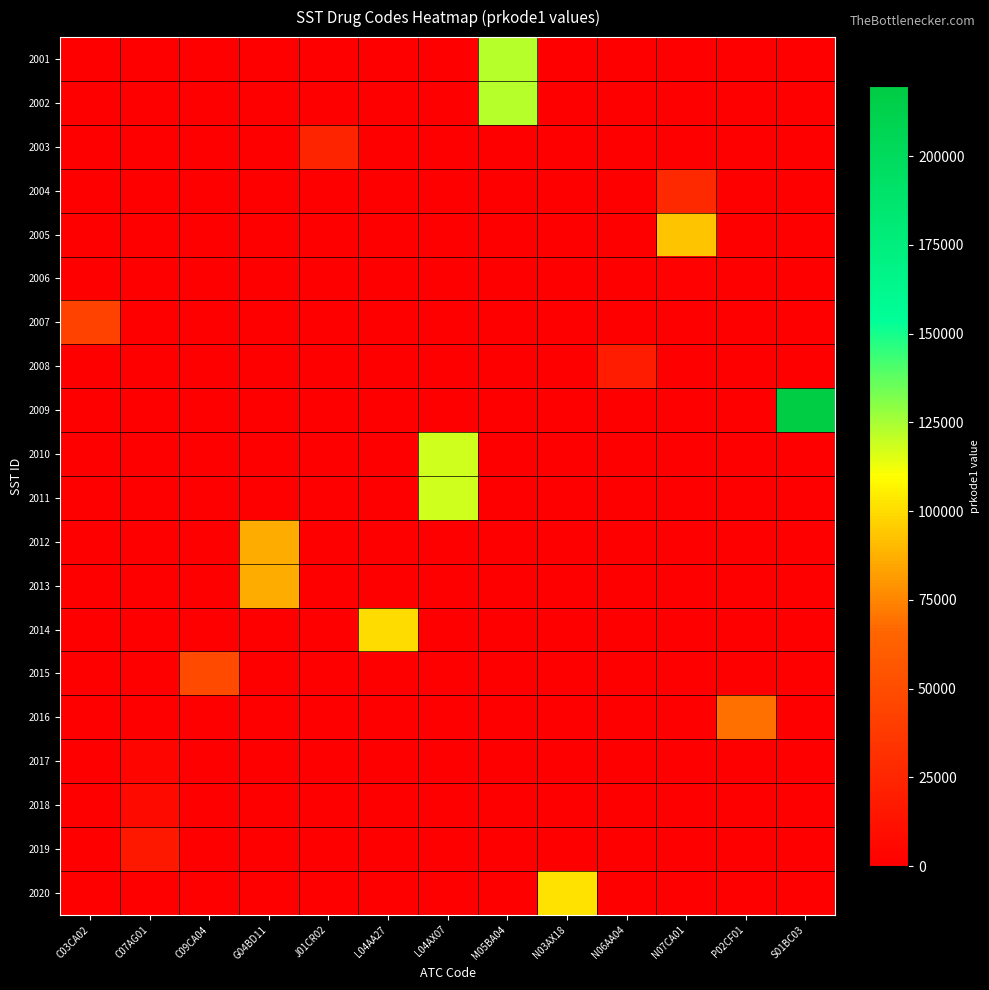

What is the difference between the highest and lowest values at P02CF01?

69515